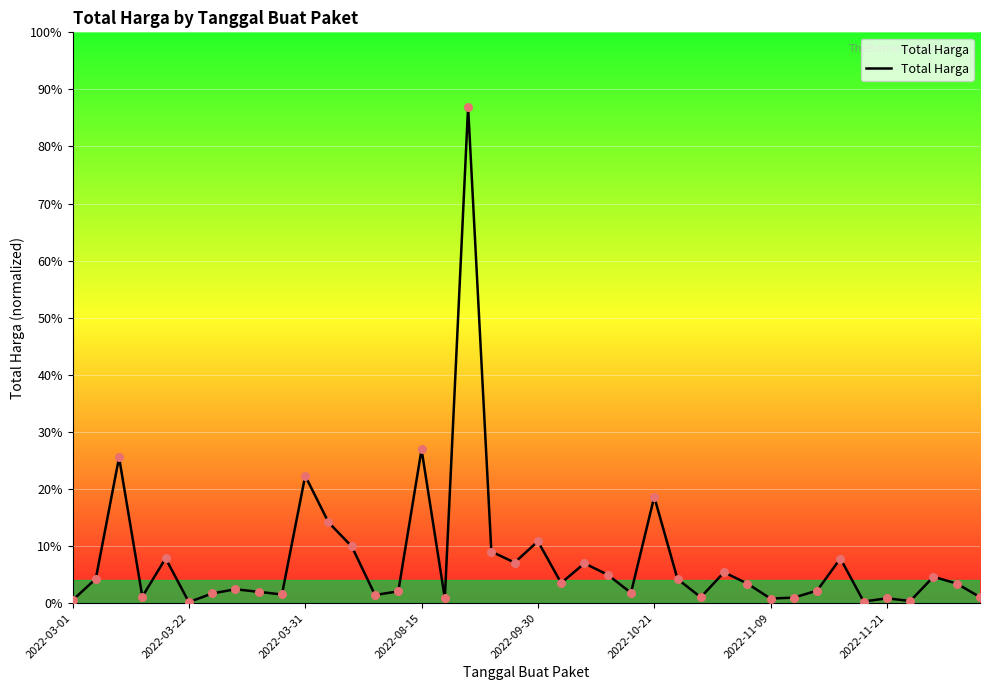

Does the chart have visible grid lines?

Yes